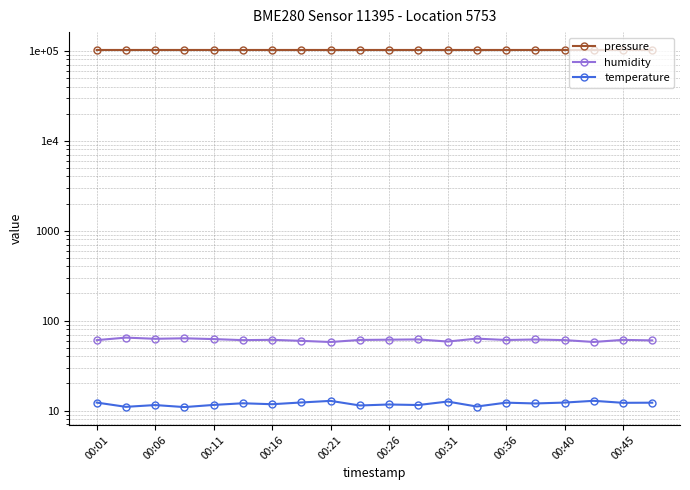

How many lines are shown in the chart?

3